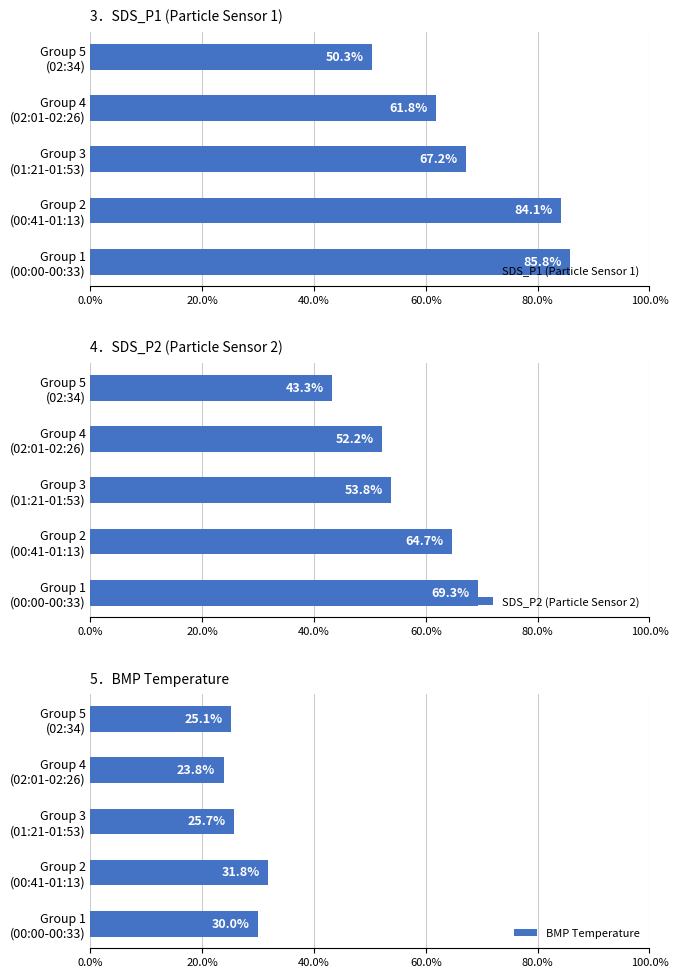

How many groups of bars are there?

5